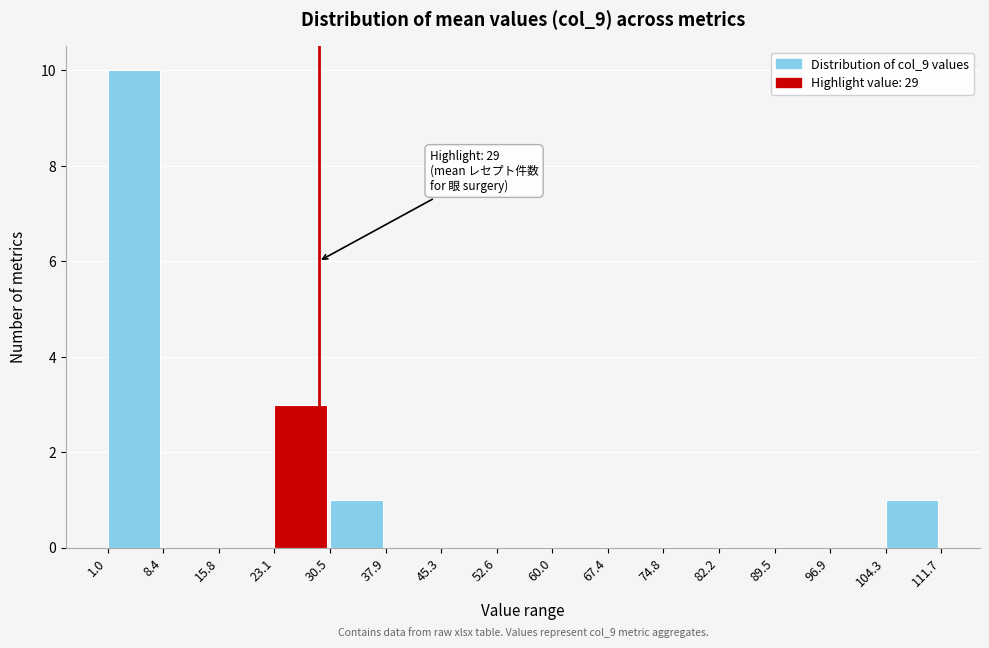

Over which range of the x-axis is the bar tallest?

1.0 to 8.4